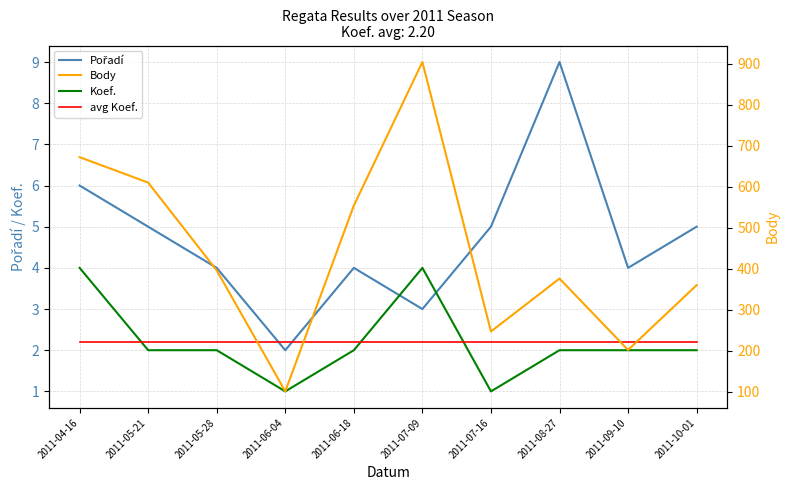

At which label does Body reach its minimum?

2011-06-04